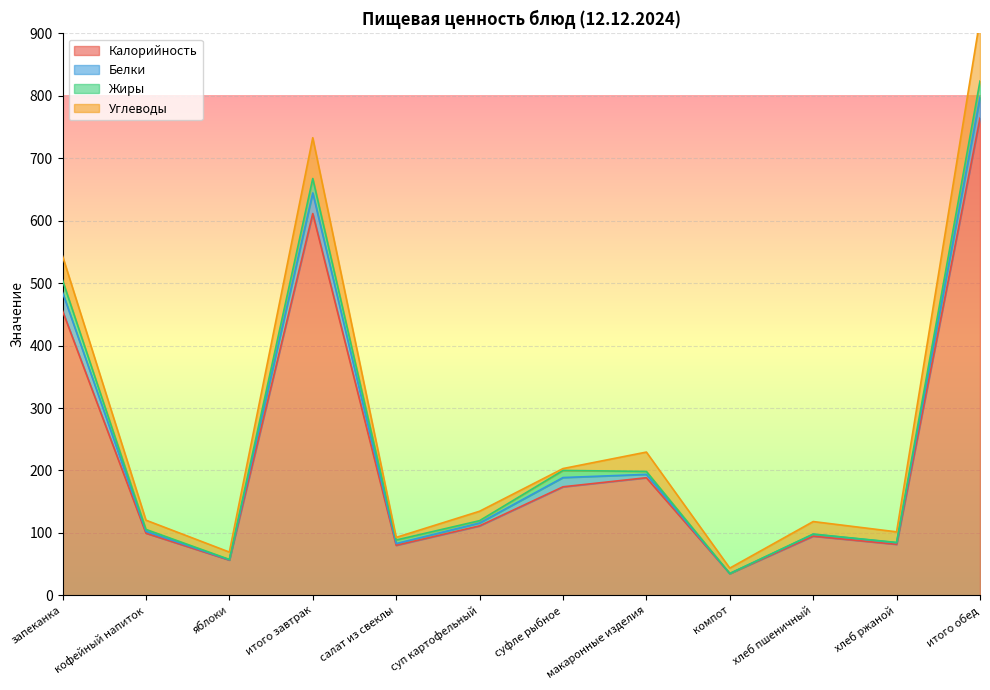

The value of Жиры at хлеб ржаной is 0.2. True or false?

False